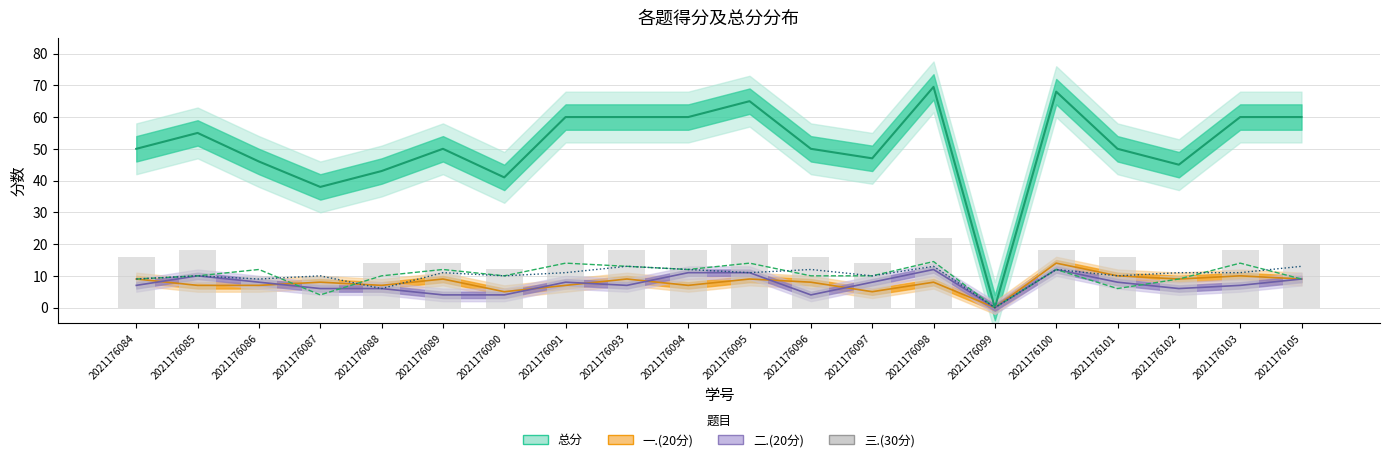

Reading left to right, what are all the values shown in this chart?

四.(15分): 2021176084=9.0	2021176085=10.0	2021176086=12.0	2021176087=4.0	2021176088=10.0	2021176089=12.0	2021176090=10.0	2021176091=14.0	2021176093=13.0	2021176094=12.0	2021176095=14.0	2021176096=10.0	2021176097=10.0	2021176098=14.5	2021176099=0.0	2021176100=12.0	2021176101=6.0	2021176102=9.0	2021176103=14.0	2021176105=9.0
五.(15分): 2021176084=9.0	2021176085=10.0	2021176086=9.0	2021176087=10.0	2021176088=6.0	2021176089=11.0	2021176090=10.0	2021176091=11.0	2021176093=13.0	2021176094=12.0	2021176095=11.0	2021176096=12.0	2021176097=10.0	2021176098=13.0	2021176099=0.0	2021176100=12.0	2021176101=10.0	2021176102=11.0	2021176103=11.0	2021176105=13.0
三.(30分): 2021176084=16.0	2021176085=18.0	2021176086=10.0	2021176087=10.0	2021176088=14.0	2021176089=14.0	2021176090=12.0	2021176091=20.0	2021176093=18.0	2021176094=18.0	2021176095=20.0	2021176096=16.0	2021176097=14.0	2021176098=22.0	2021176099=0.0	2021176100=18.0	2021176101=16.0	2021176102=10.0	2021176103=18.0	2021176105=20.0